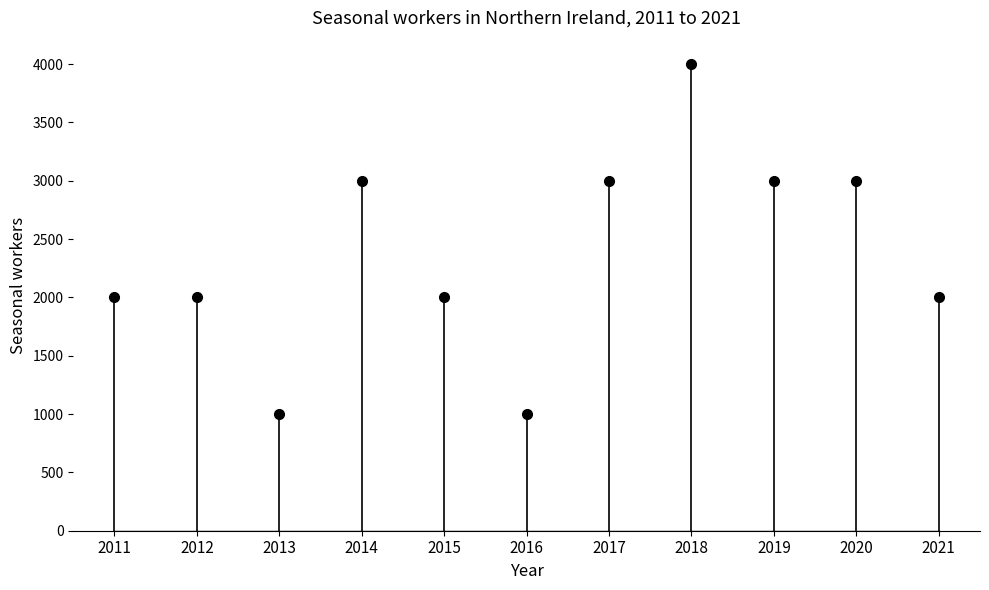

Which label corresponds to the smallest value in the chart?

2013